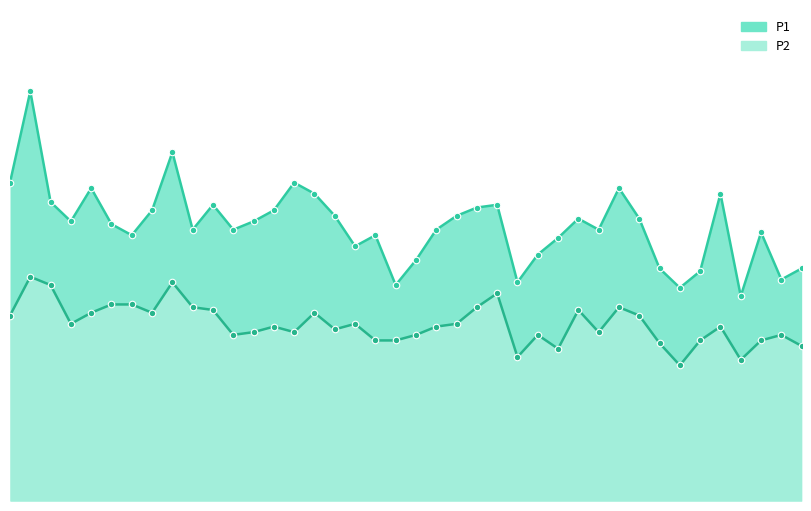

Is the value of P1 points at 10 greater than the value of P2 points at 28?

Yes